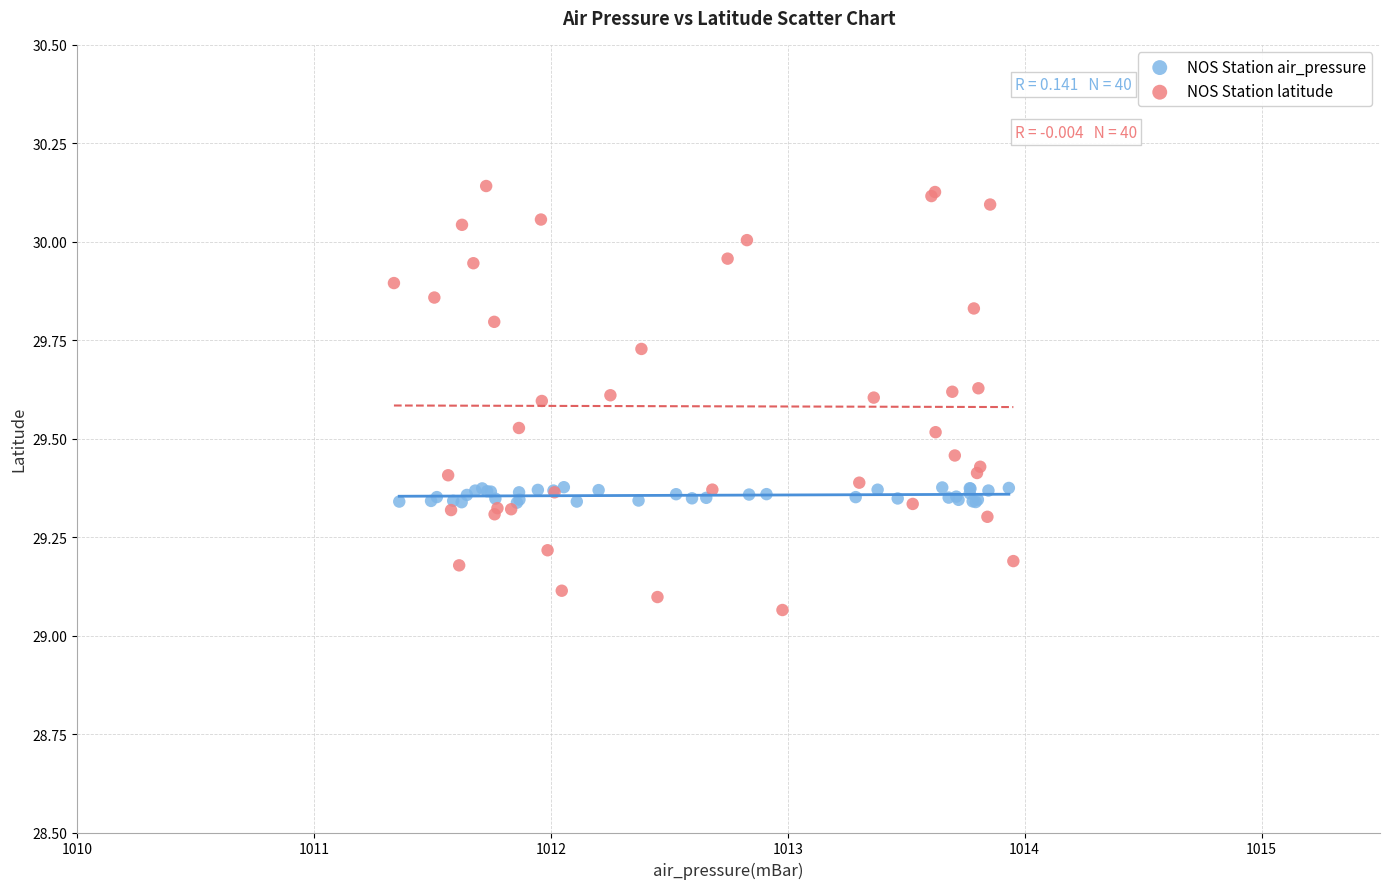

Which series has the largest Y range (max minus min)?

NOS Station latitude